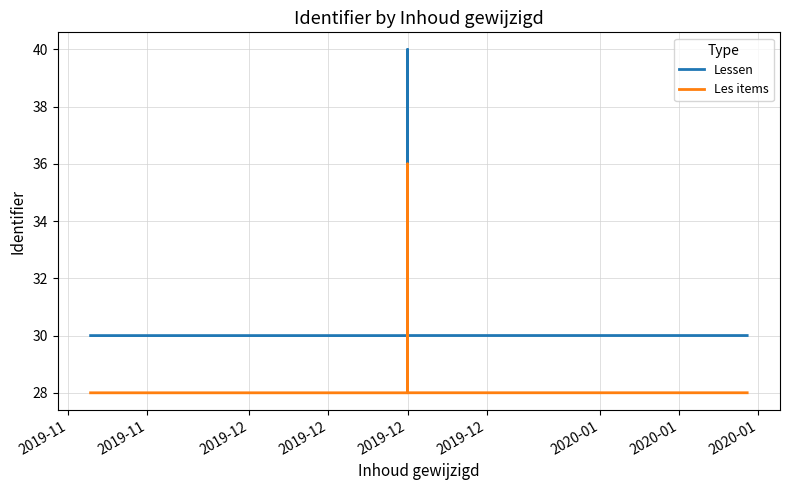

True or false: Lessen has a value of 10.0 at 2019-12.

False